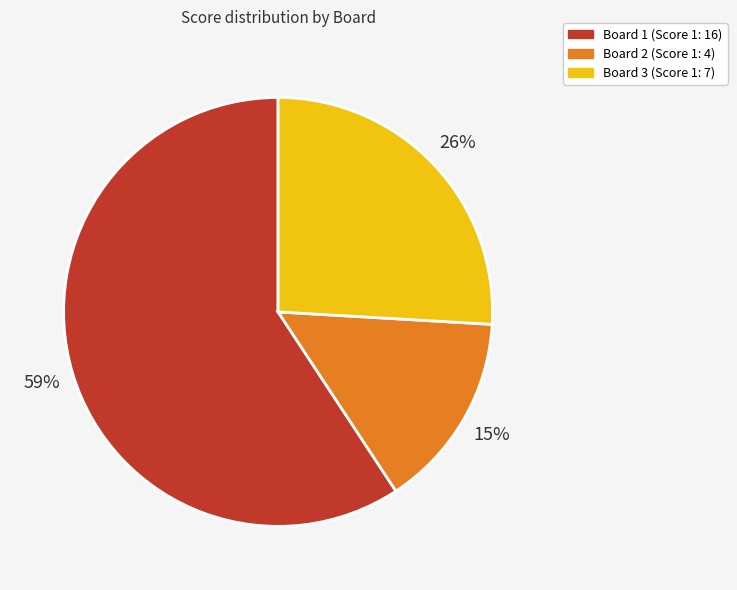

To the nearest percent, what is the difference between the largest and smallest slice percentages?

44%